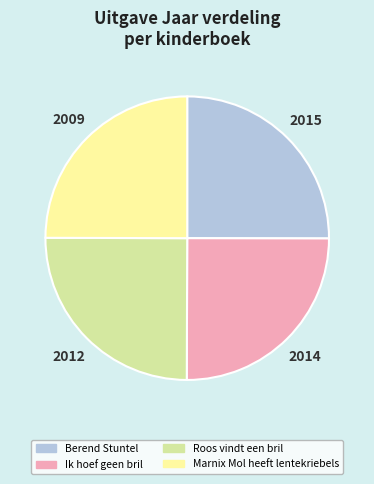

How many slices are in this pie chart?

4